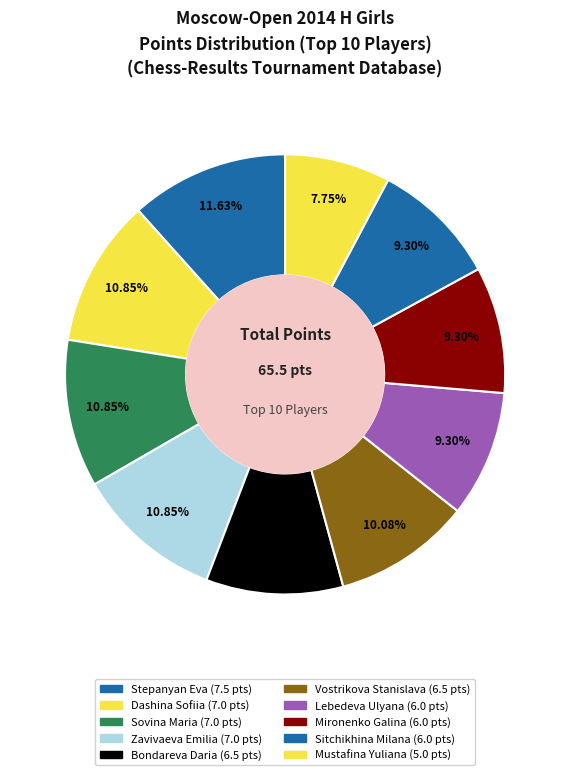

How many segments does this pie chart have?

10